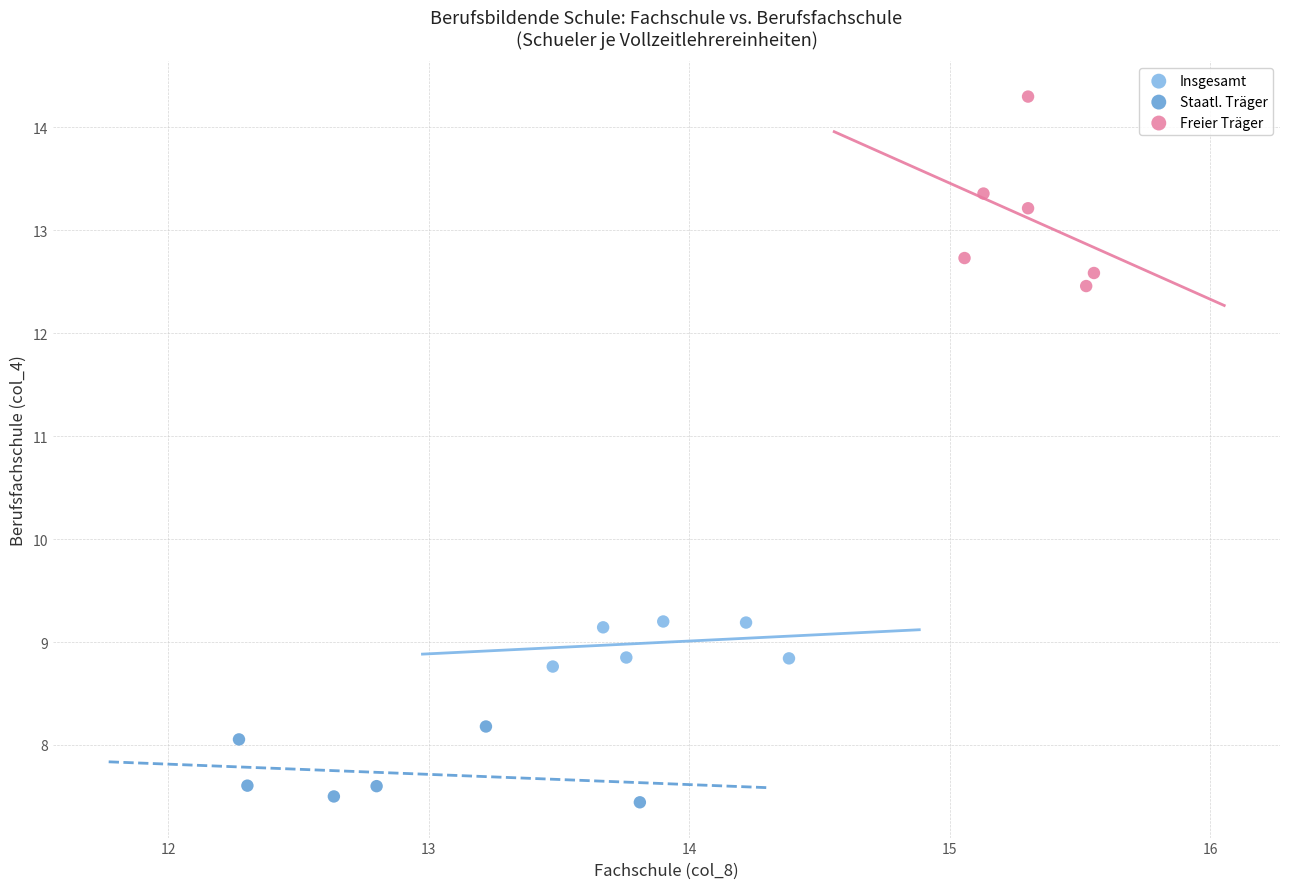

Which series reaches the maximum Y coordinate?

Freier Träger